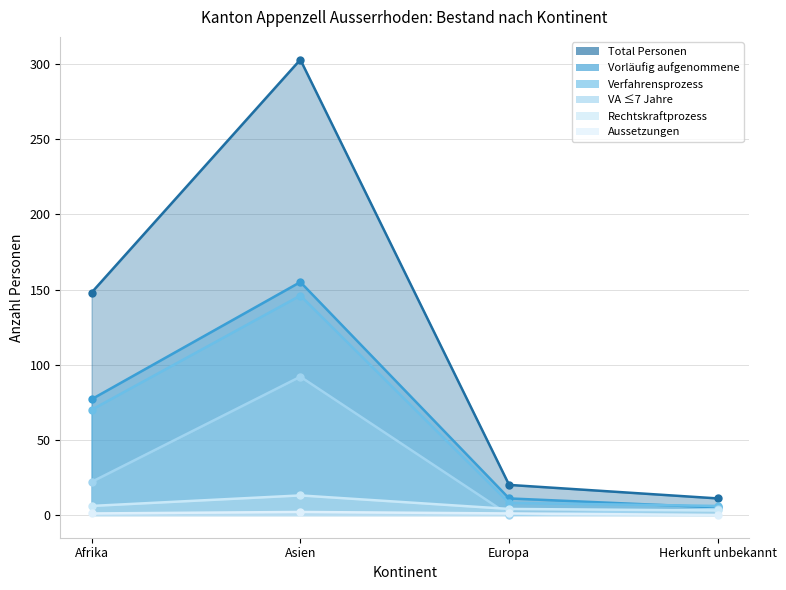

True or false: Rechtskraftprozess and Vorläufig aufgenommene cross at least once.

False